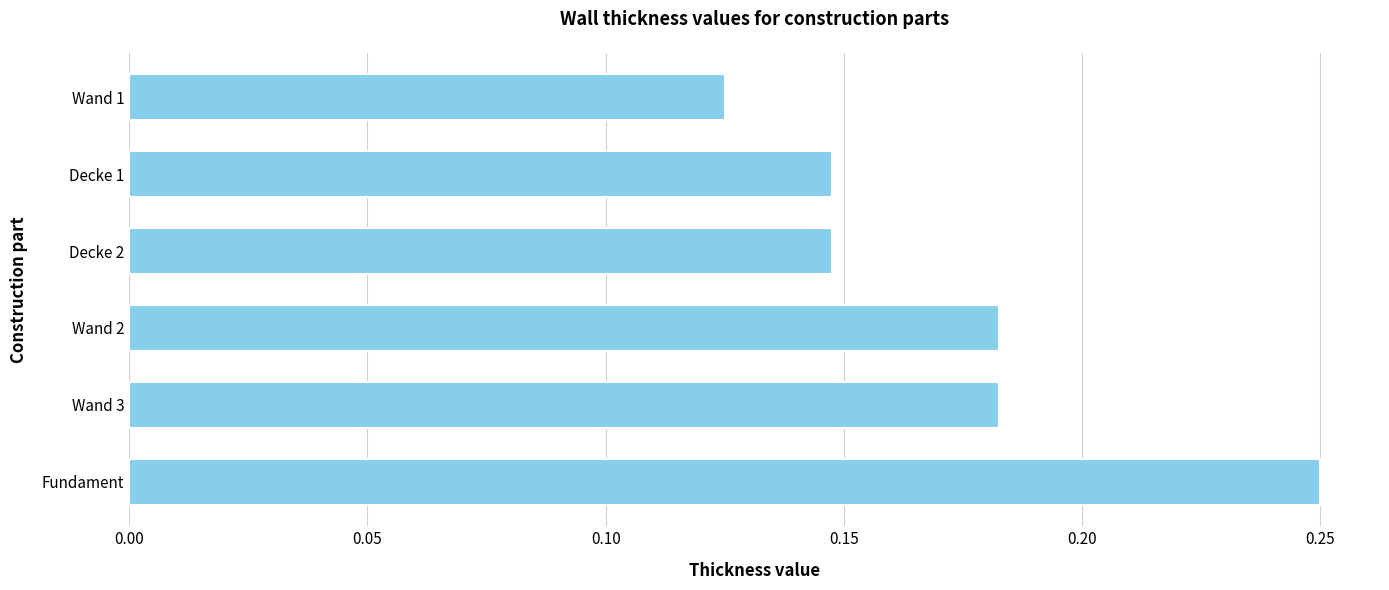

At which category does the chart reach its minimum across all series?

Wand 1